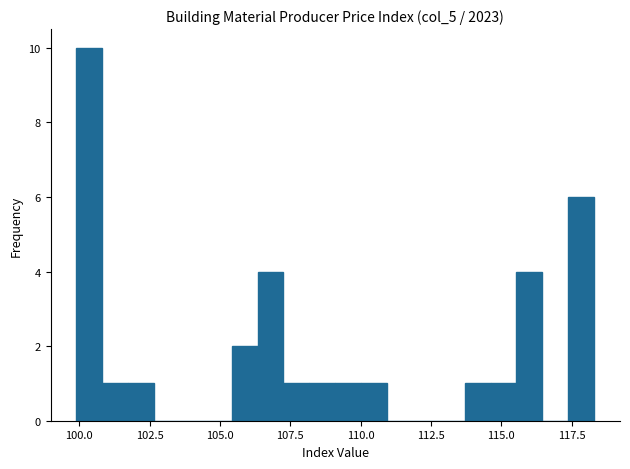

Around what value on the x-axis is the tallest bar? Give the approximate position of its centre, as read against the axis.

100.5